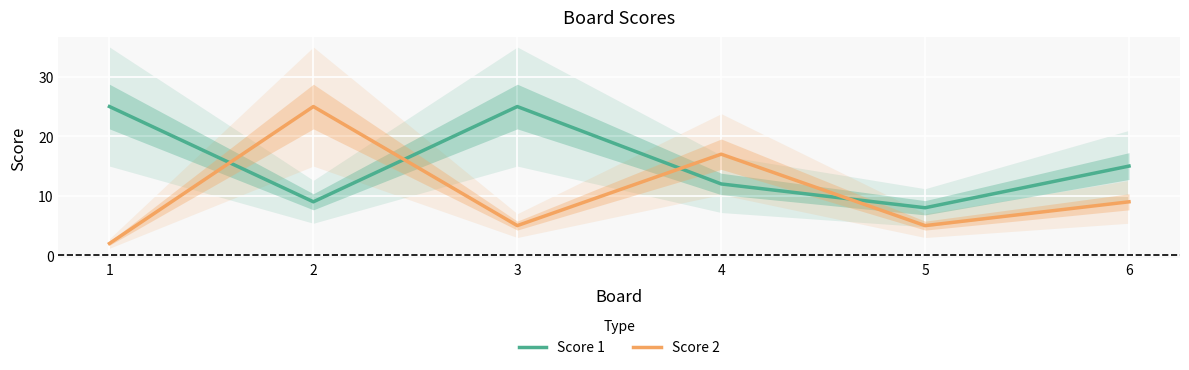

Rank the series at 6 from highest to lowest value.

Score 1, Score 2